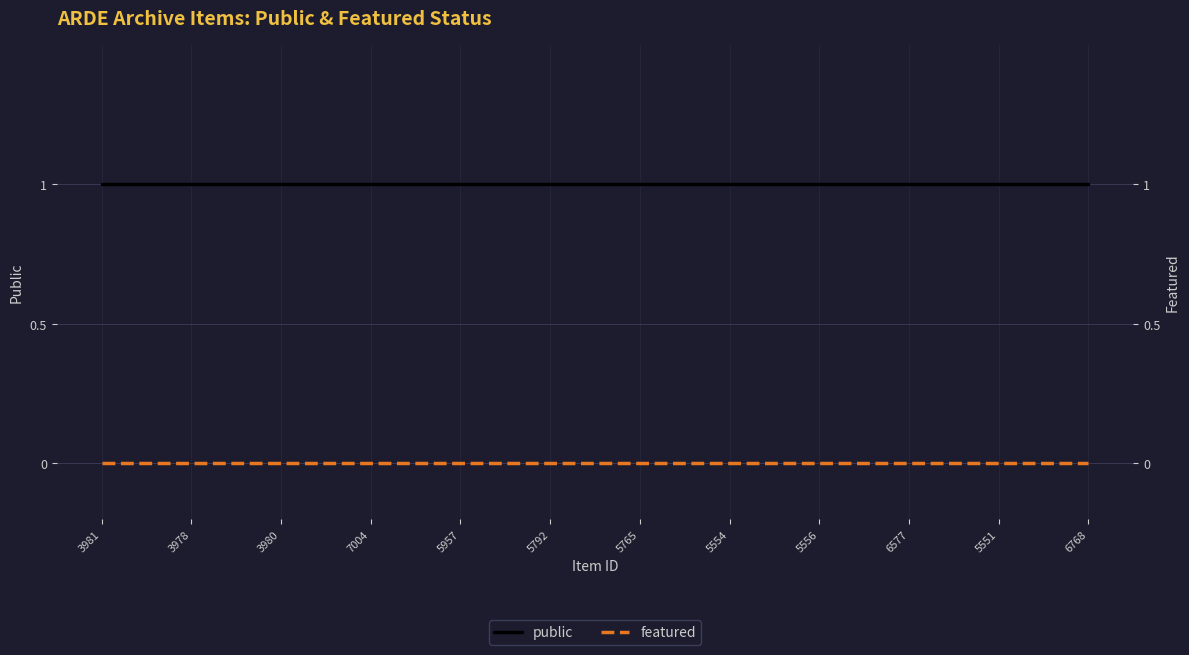

What is the difference between the highest and lowest values at 6768?

1